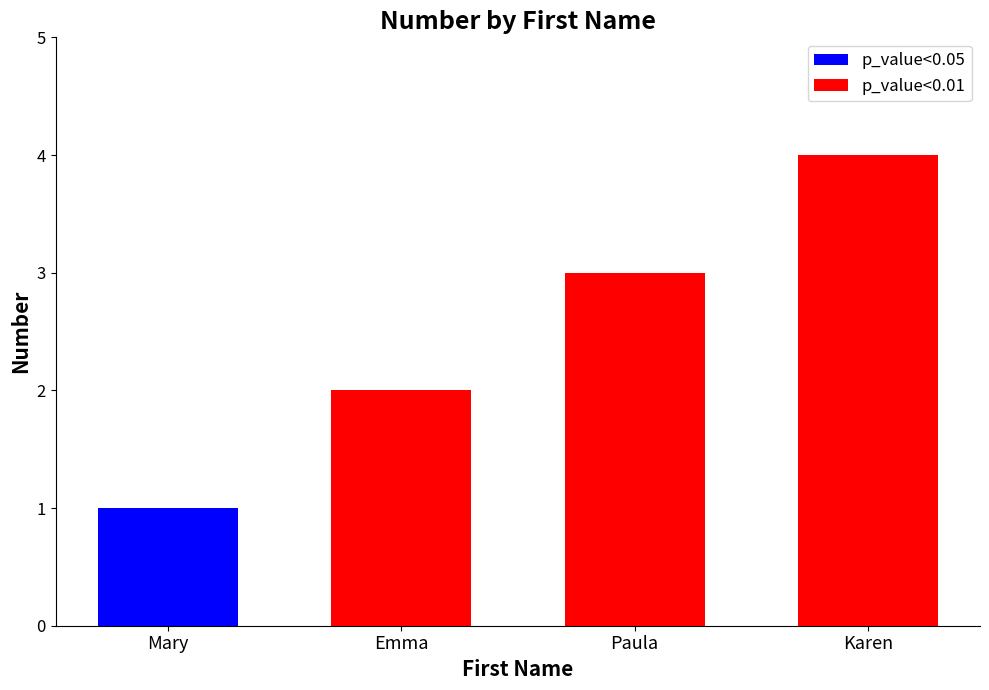

What is the difference between the maximum and minimum values?

3